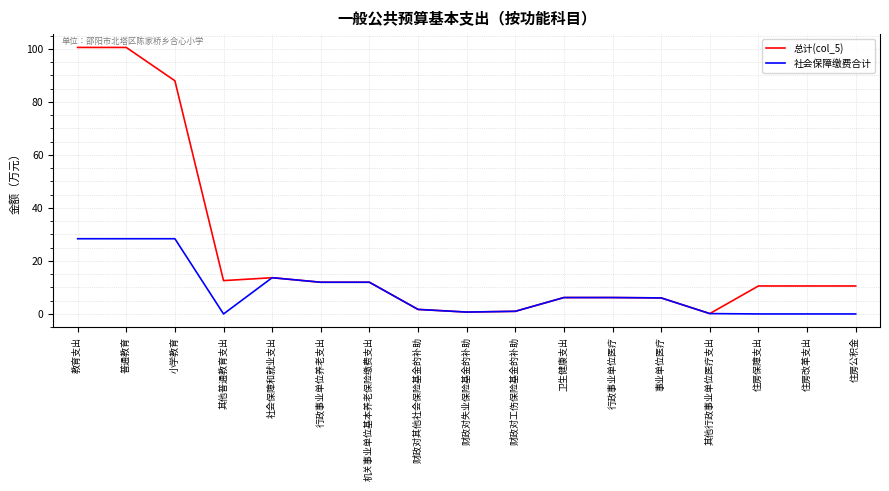

Is this an area chart (filled region under the line)?

No